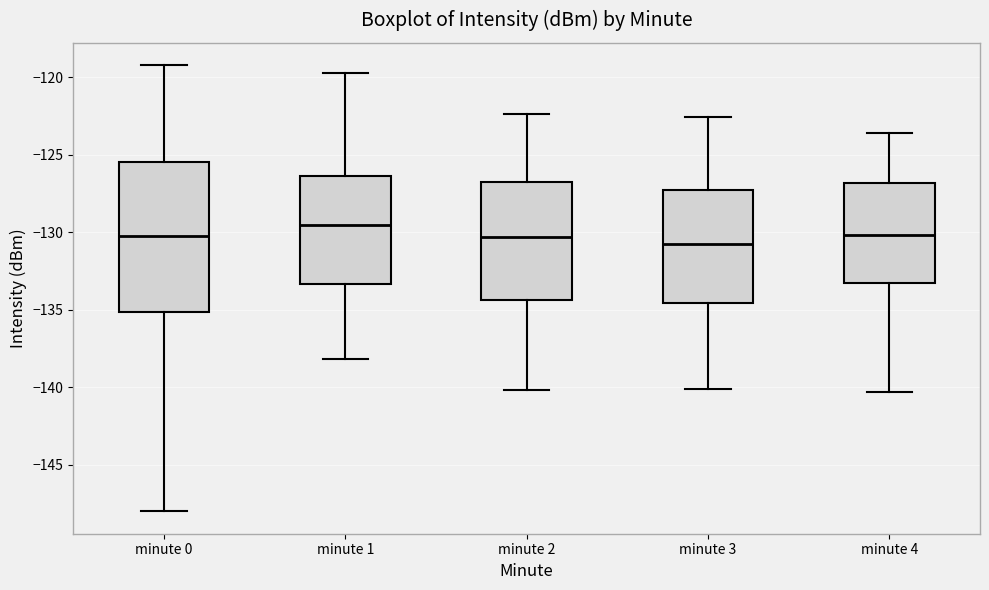

Reading left to right, transcribe this box plot: for each box, give where its median line is, the range the box spans, and where its two whiskers end, as read against the y-axis. The values are not printed on the chart, so give them approximately, as read against the axis.

minute 0: median -130.5, box -135.0 to -125.5, whiskers -148.0 to -119.0
minute 1: median -129.5, box -133.5 to -126.5, whiskers -138.0 to -119.5
minute 2: median -130.5, box -134.5 to -126.5, whiskers -140.0 to -122.5
minute 3: median -130.5, box -134.5 to -127.0, whiskers -140.0 to -122.5
minute 4: median -130.0, box -133.5 to -127.0, whiskers -140.5 to -123.5